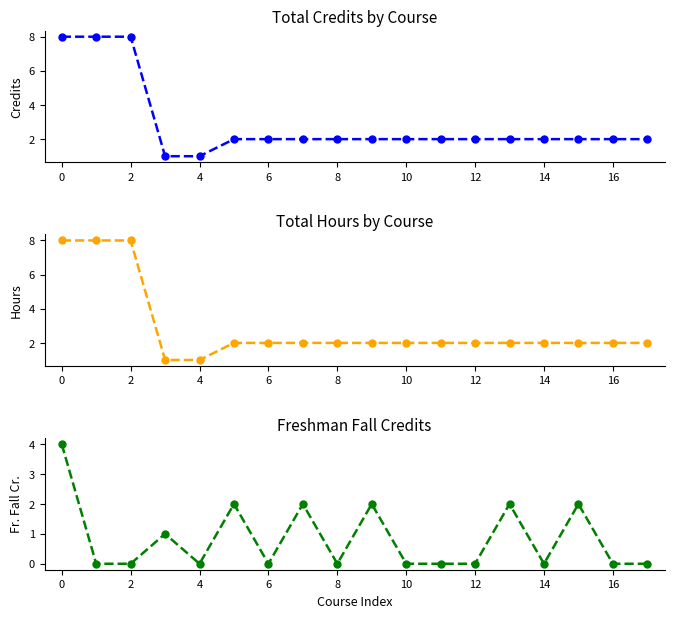

True or false: Total Credits and Freshman Fall Credits intersect in this chart.

False